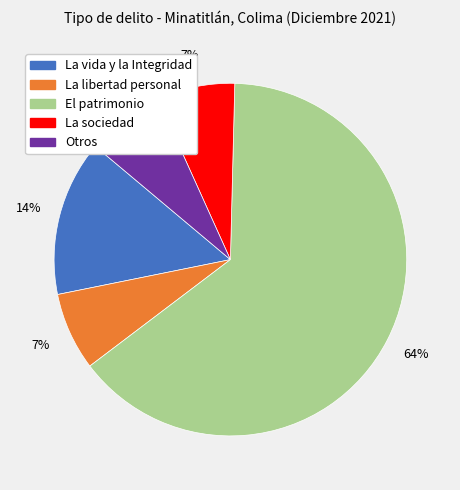

Between El patrimonio and La sociedad, which is larger?

El patrimonio